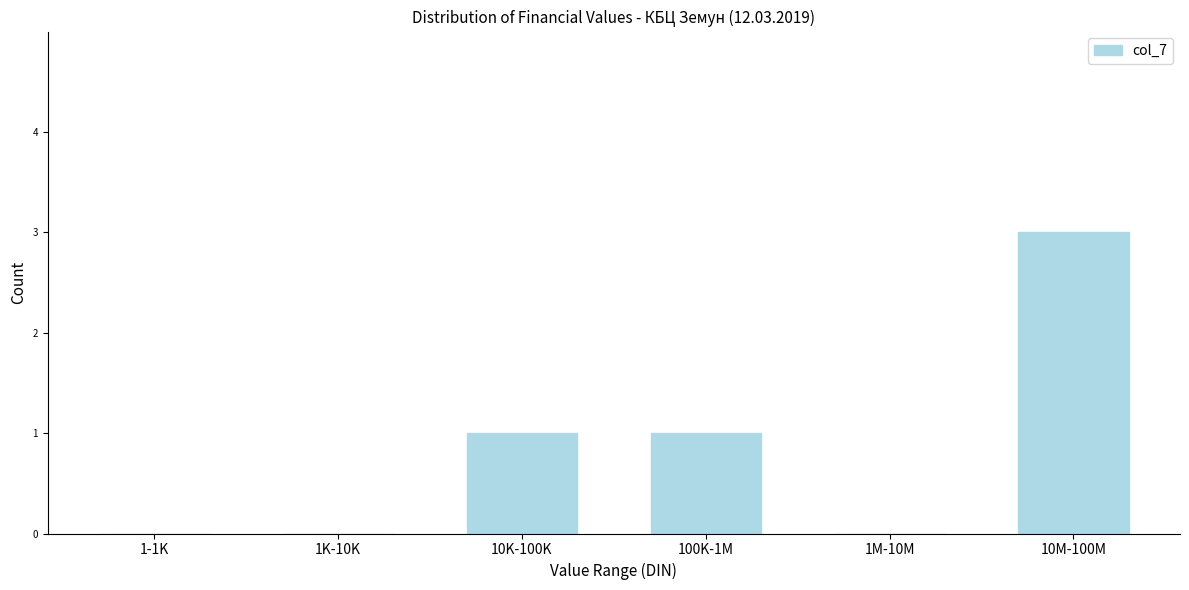

Reading left to right, extract all data points from this chart.

1-1K=0	1K-10K=0	10K-100K=1	100K-1M=1	1M-10M=0	10M-100M=3